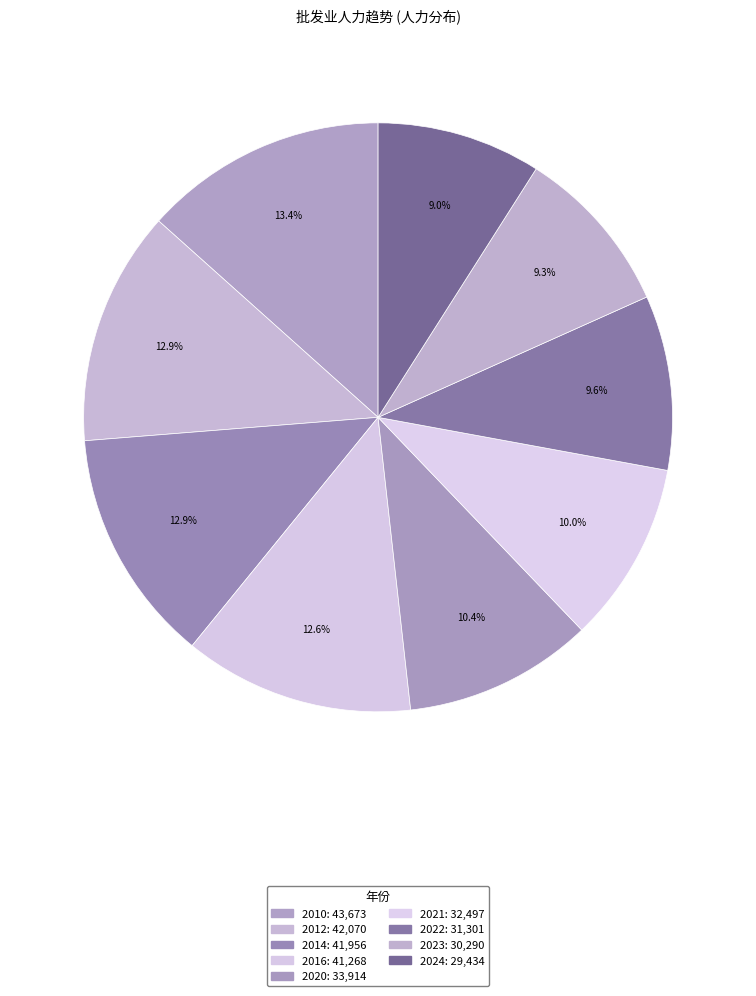

What portion of the pie excludes 2020?

89.6%